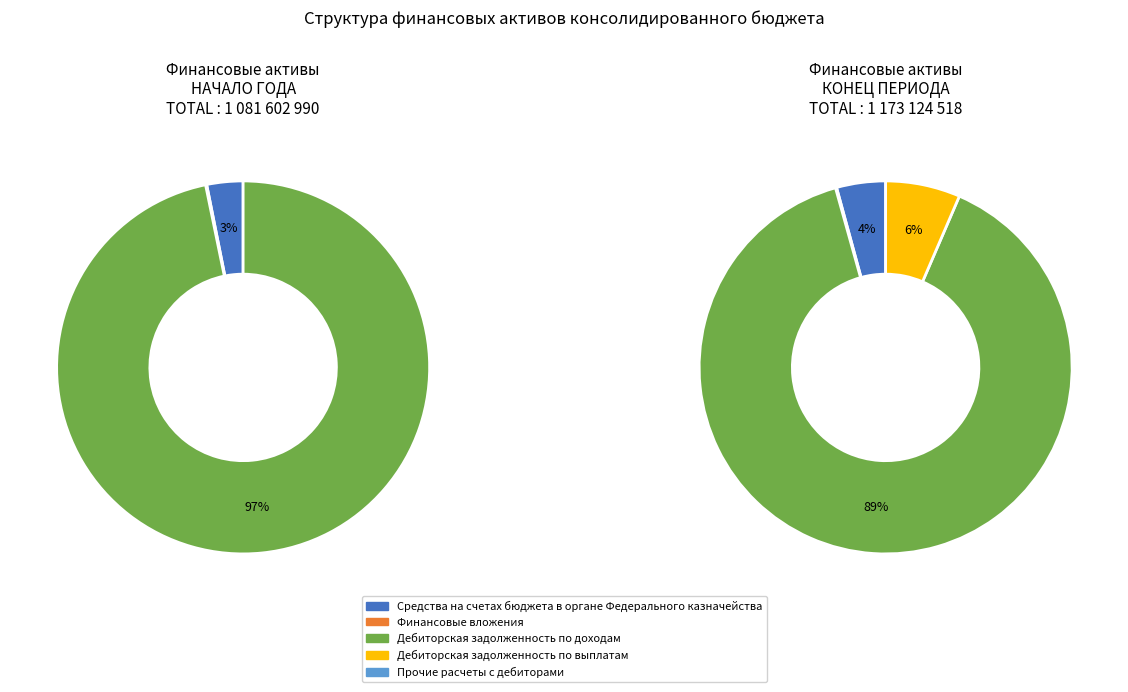

What portion of the pie excludes Дебиторская задолженность по выплатам?

93.5%